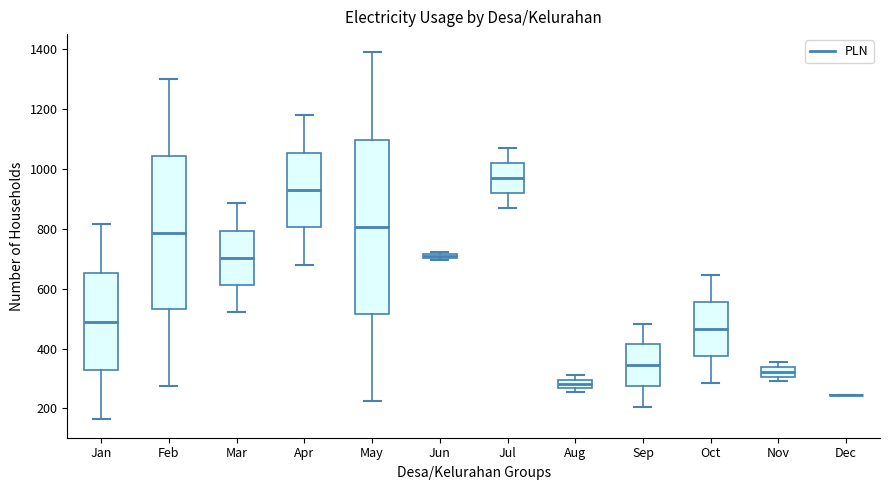

Comparing the boxes themselves (not the whiskers), which one is the tallest?

May